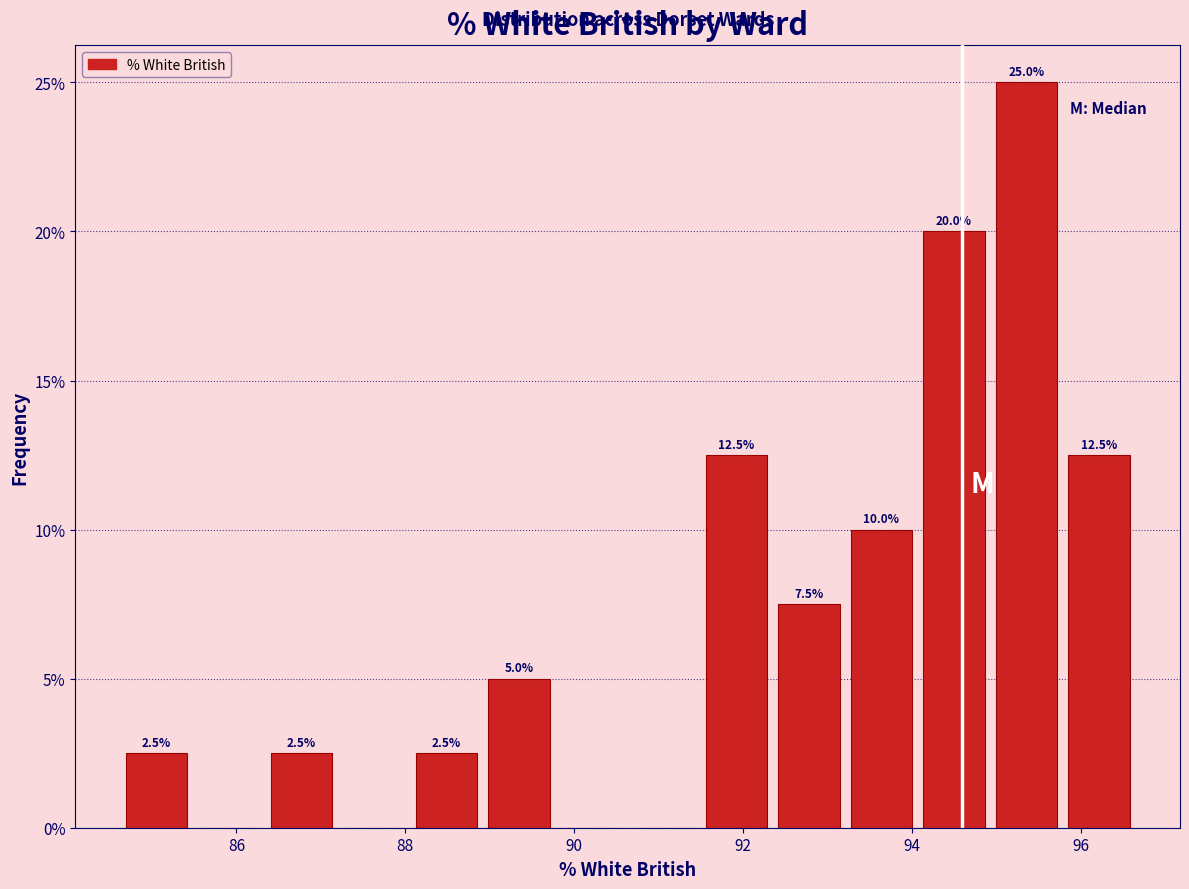

Which range on the x-axis has the tallest bar?

95.0 to 95.8